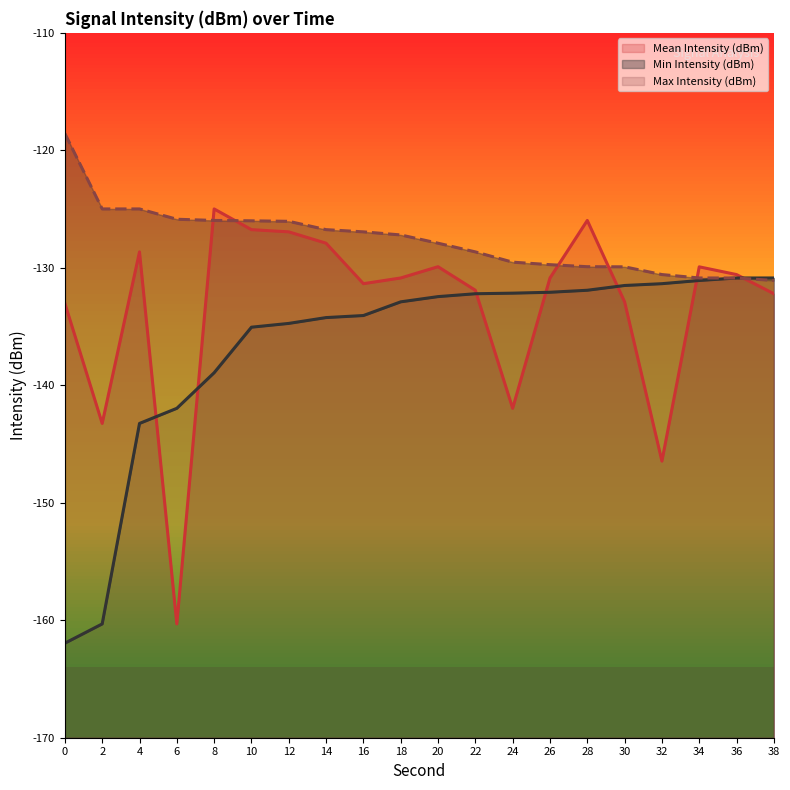

List the labels in order of Max Intensity (dBm) value, smallest first.

38, 36, 34, 32, 30, 28, 26, 24, 22, 20, 18, 16, 14, 12, 10, 8, 6, 4, 2, 0